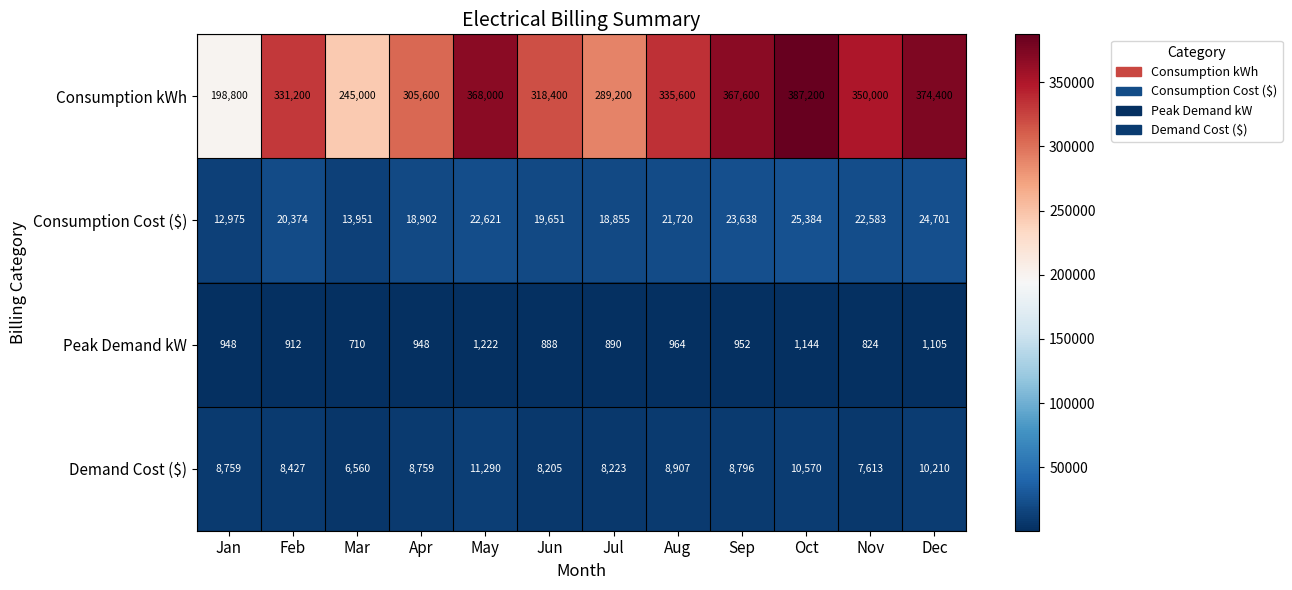

Which category has the highest value in the Consumption kWh series?

Oct